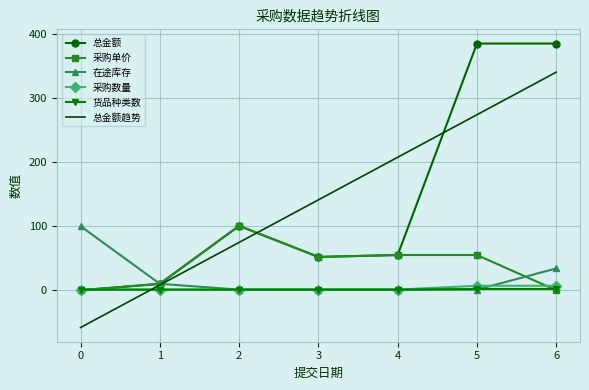

What is the sum of all 总金额 values?

987.5